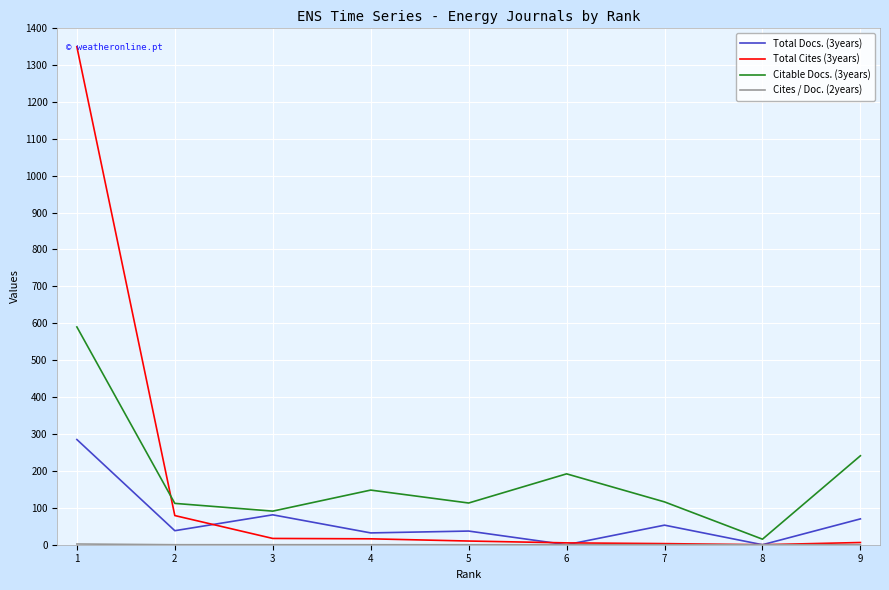

The value of Citable Docs. (3years) at 5 is 113. True or false?

True